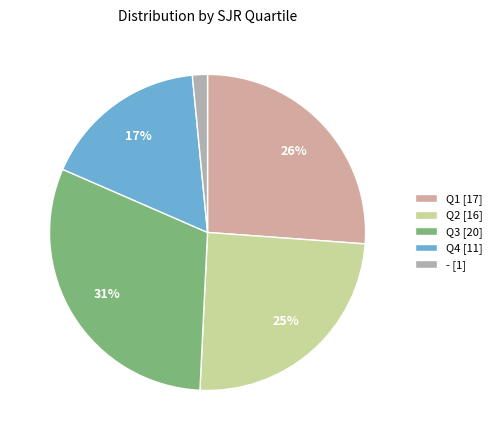

What percentage is the Q1 slice, to the nearest percent?

26%